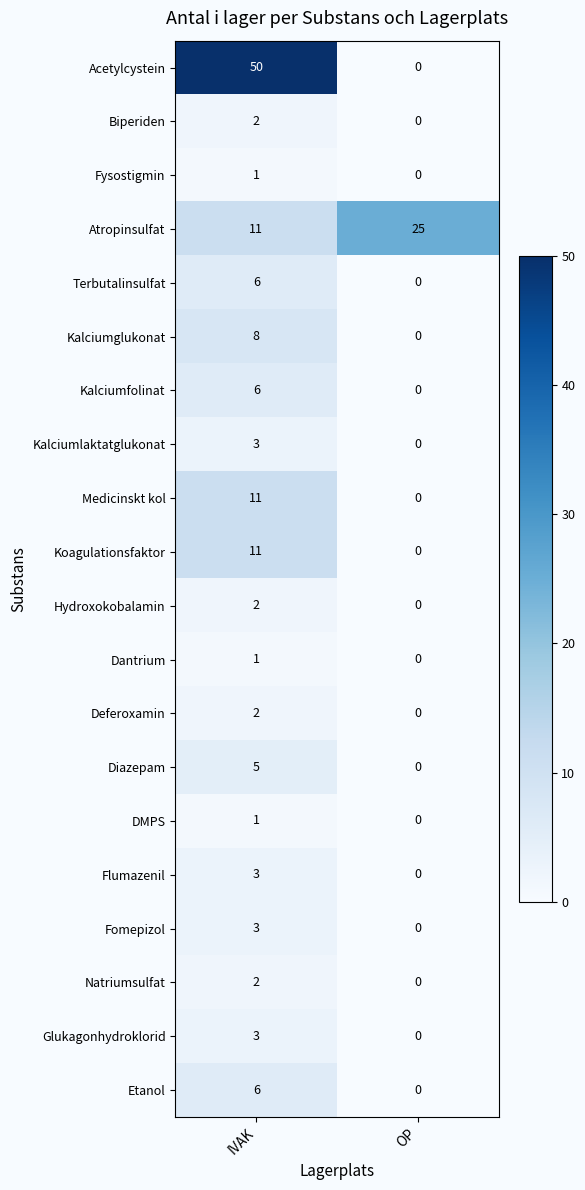

Which series has the largest total across all categories?

Acetylcystein